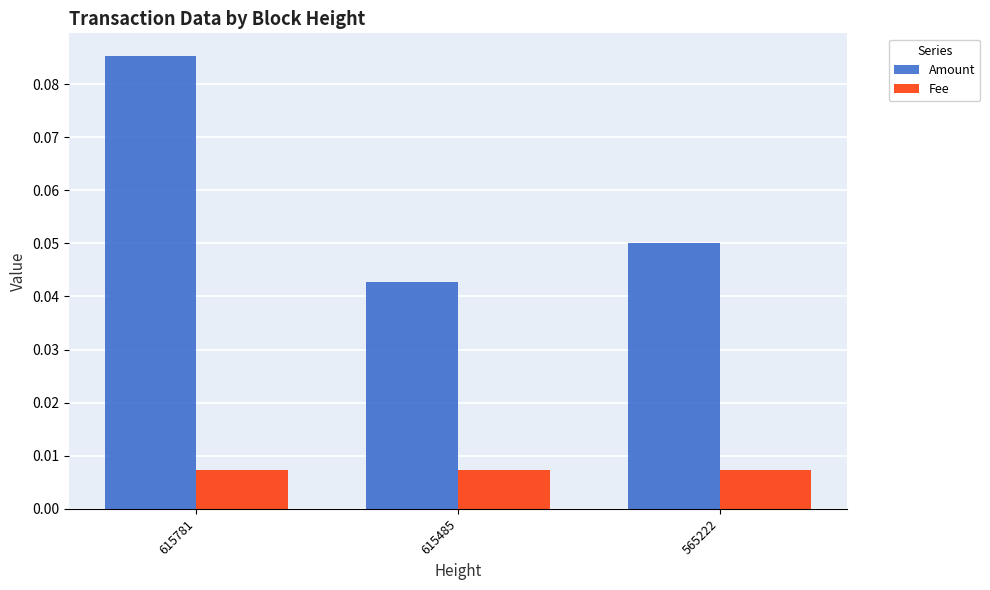

How many groups of bars are there?

3